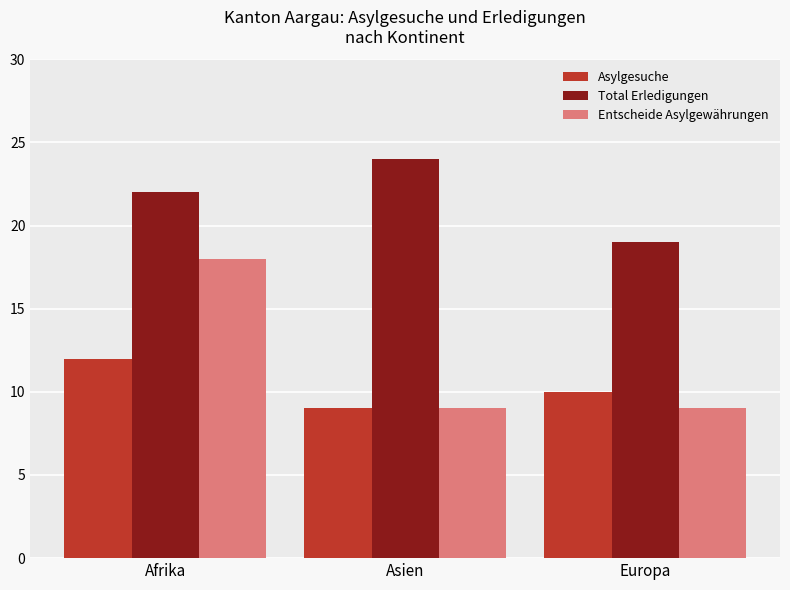

What is the value of the Asylgesuche bar at the 2nd from the left?

9